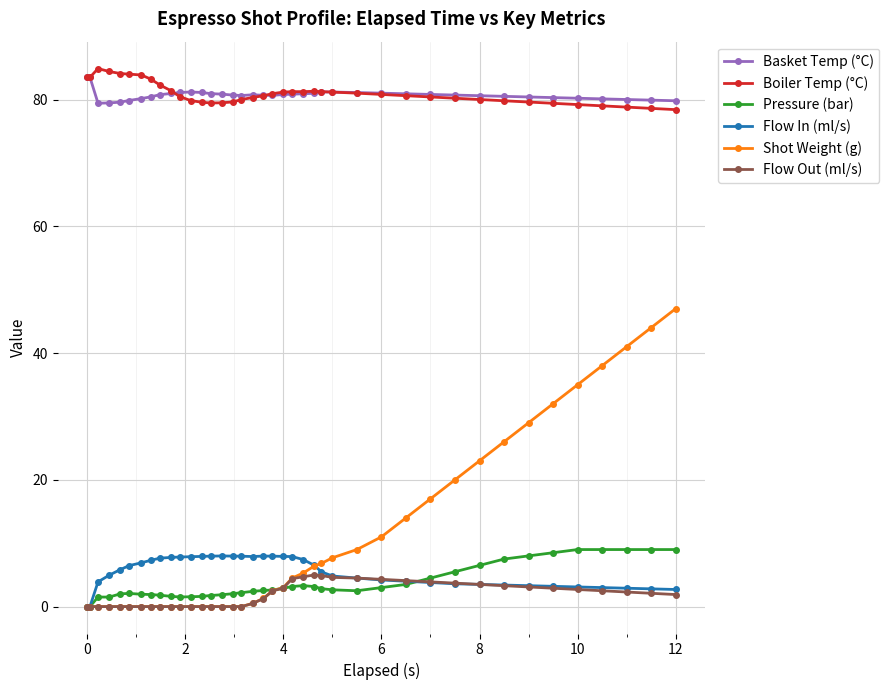

True or false: Flow Out (ml/s) and Basket Temp (°C) intersect in this chart.

False